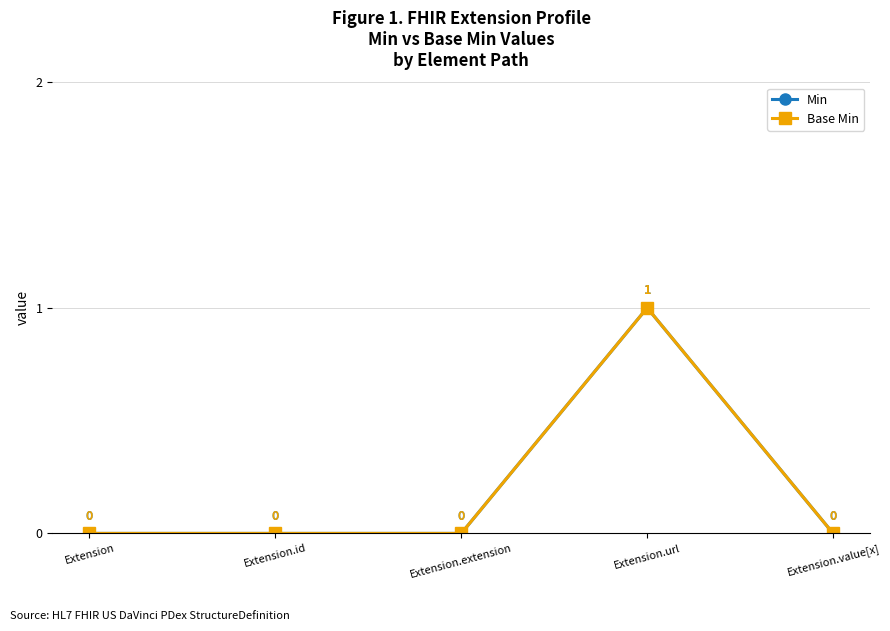

True or false: Base Min has a value of 1 at Extension.extension.

False